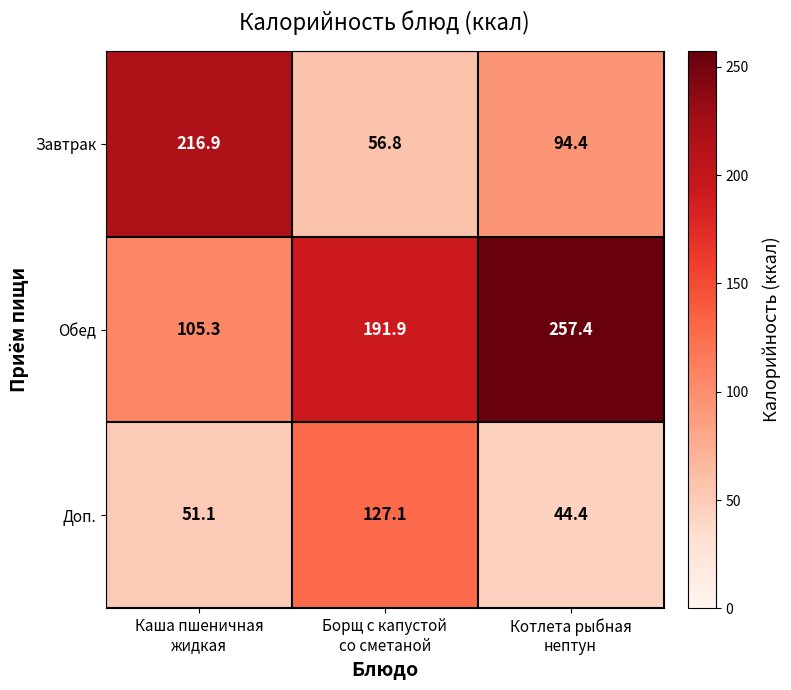

Reading right to left, transcribe all the data shown in this chart.

Завтрак: 94.4	56.8	216.9
Обед: 257.4	191.9	105.3
Доп.: 44.4	127.1	51.1